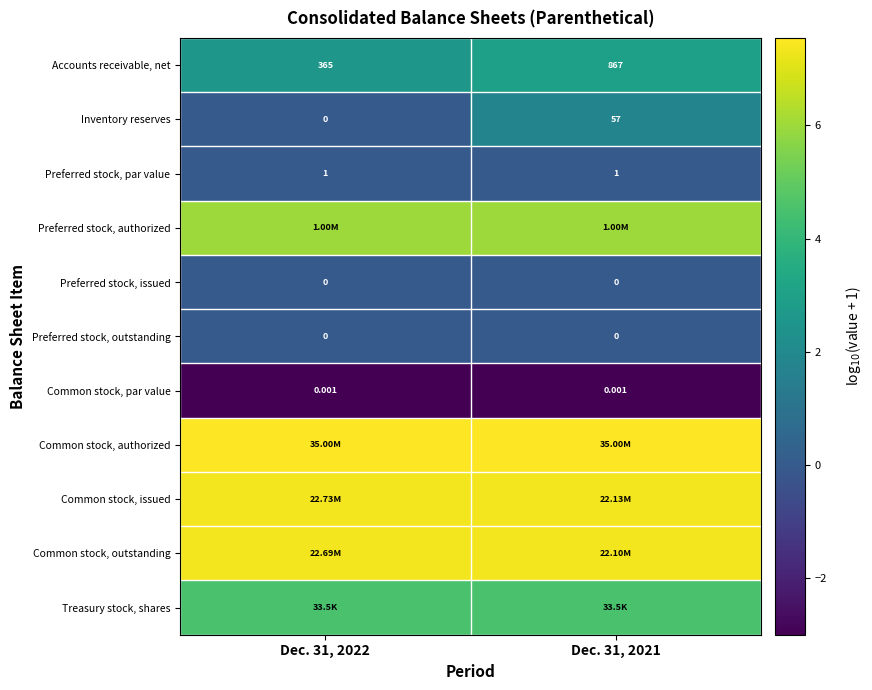

How many positive values does the Inventory reserves series have?

1